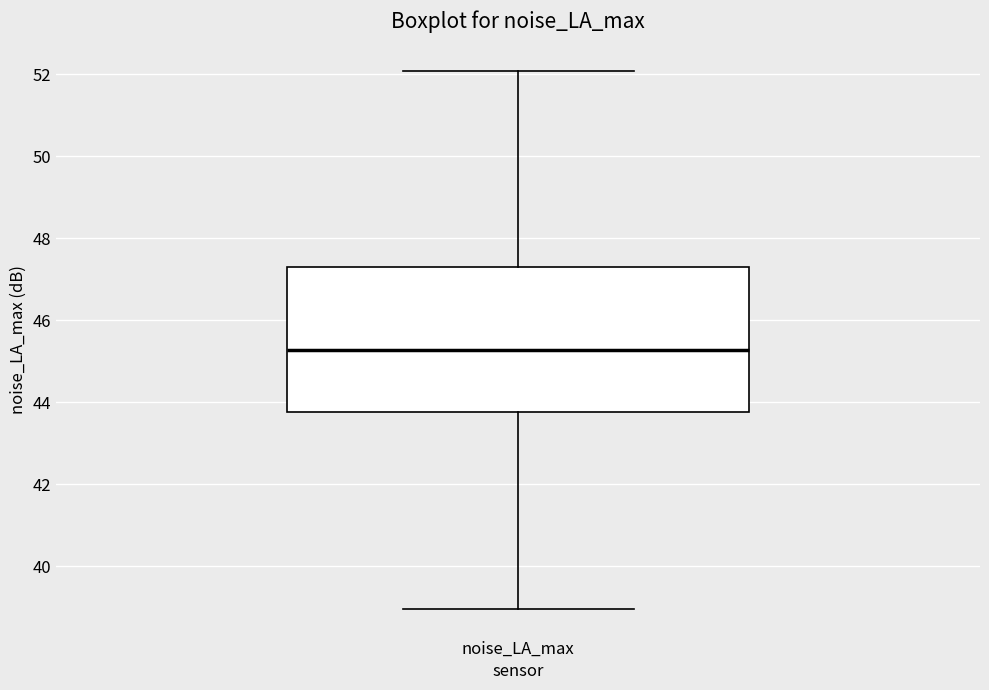

Where does the upper whisker of the box for noise_LA_max end on the y-axis? The values are not printed on the chart, so give them approximately, as read against the axis.

52.0